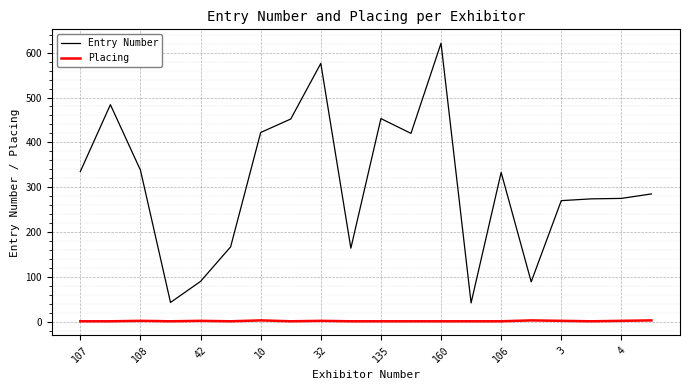

How many lines are shown in the chart?

2